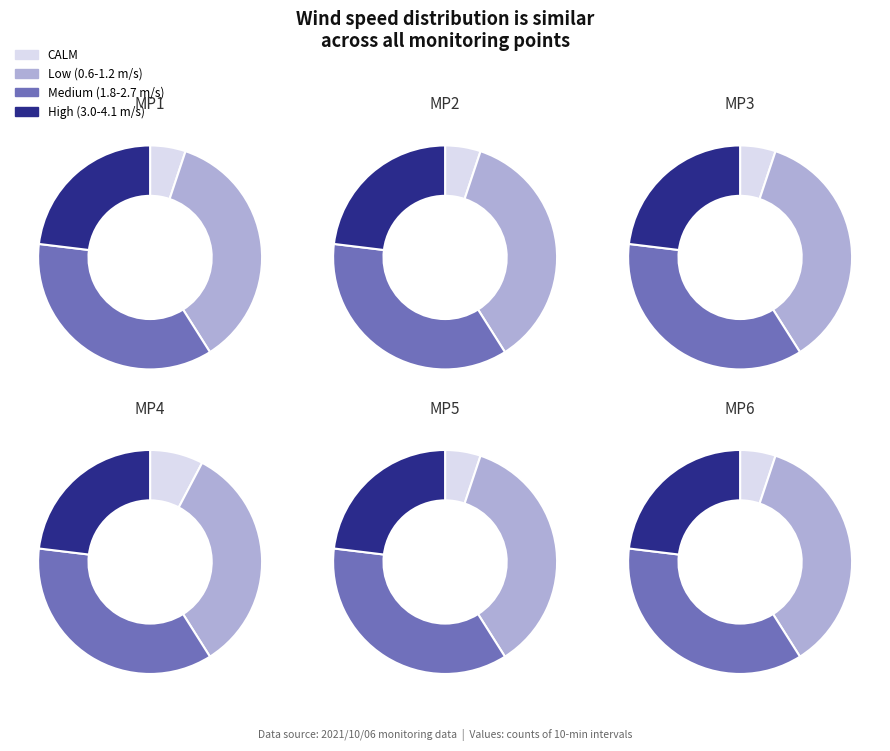

How much of the chart is everything except MP3?

87.5%